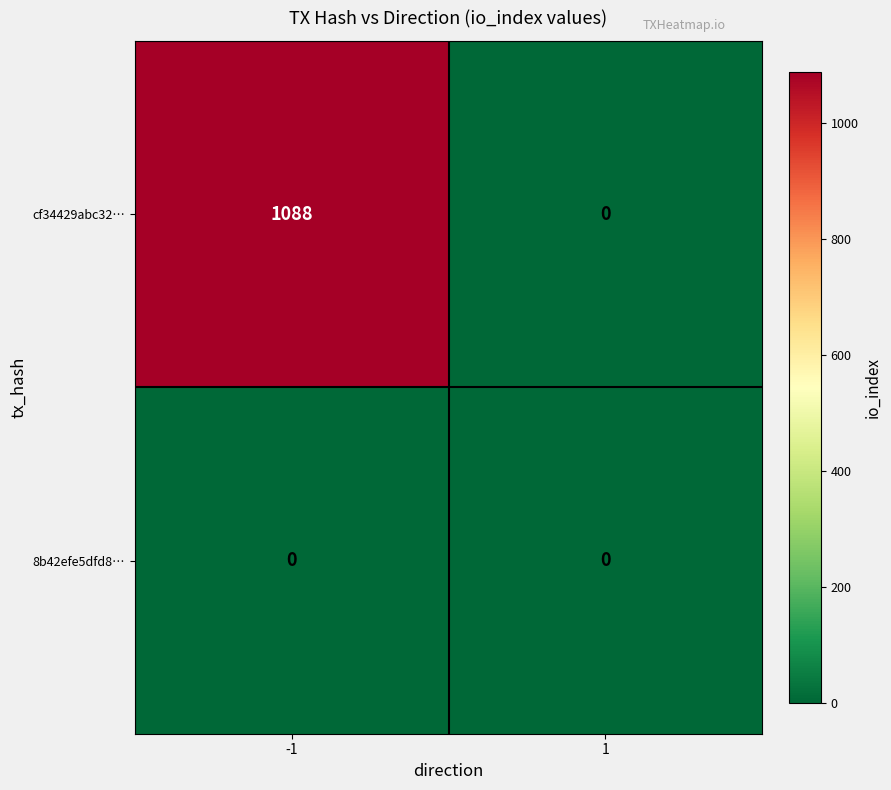

Reading left to right, what are all the values shown in this chart?

cf34429abc32…: 1088	0
8b42efe5dfd8…: 0	0